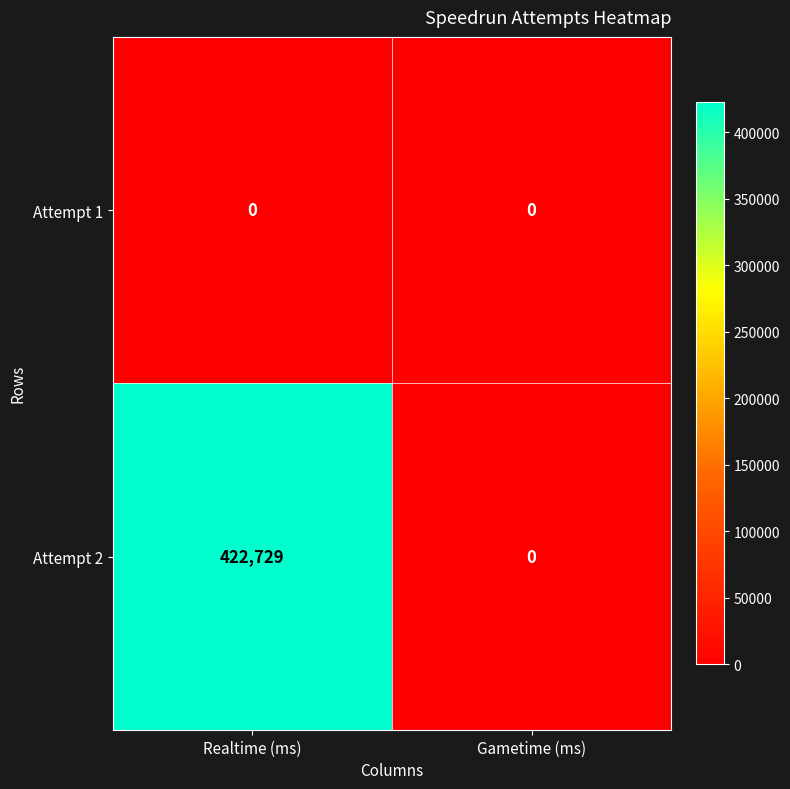

List the series in order of their peak value, highest first.

Attempt 2, Attempt 1